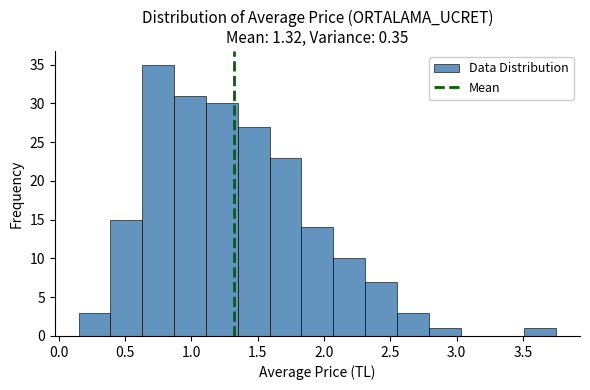

Reading left to right, list every bar in this chart as the range it spans on the x-axis followed by its height. Neither the bar edges nor the heights are printed on the chart, so give them approximately, as read against the axes.

0.15 to 0.39: 3
0.39 to 0.63: 15
0.63 to 0.87: 35
0.87 to 1.11: 31
1.11 to 1.35: 30
1.35 to 1.59: 27
1.59 to 1.83: 23
1.83 to 2.07: 14
2.07 to 2.31: 10
2.31 to 2.55: 7
2.55 to 2.79: 3
2.79 to 3.03: 1
3.03 to 3.27: 0
3.27 to 3.51: 0
3.51 to 3.75: 1